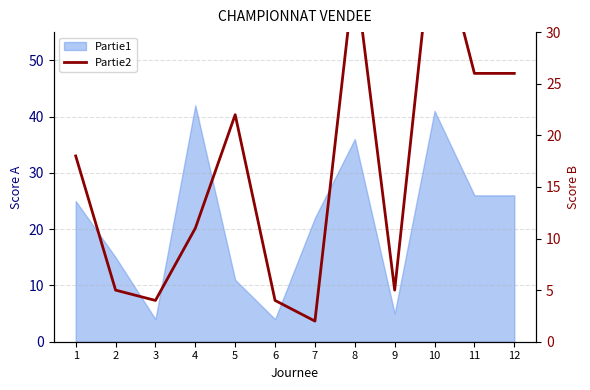

List the labels in order of value, smallest first.

7, 3, 6, 2, 9, 4, 1, 5, 11, 12, 8, 10